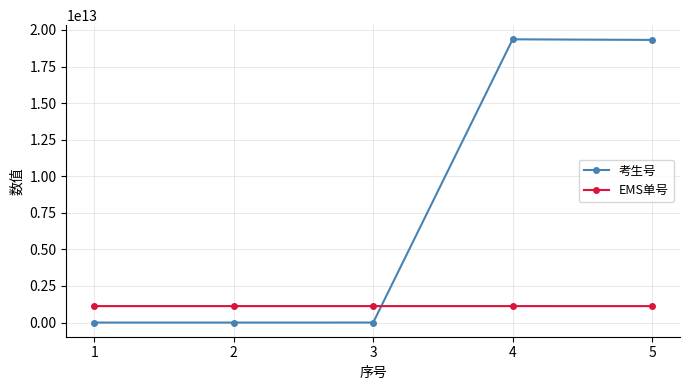

What is the difference between the second highest and minimum values in the 考生号 series?

19320021579255